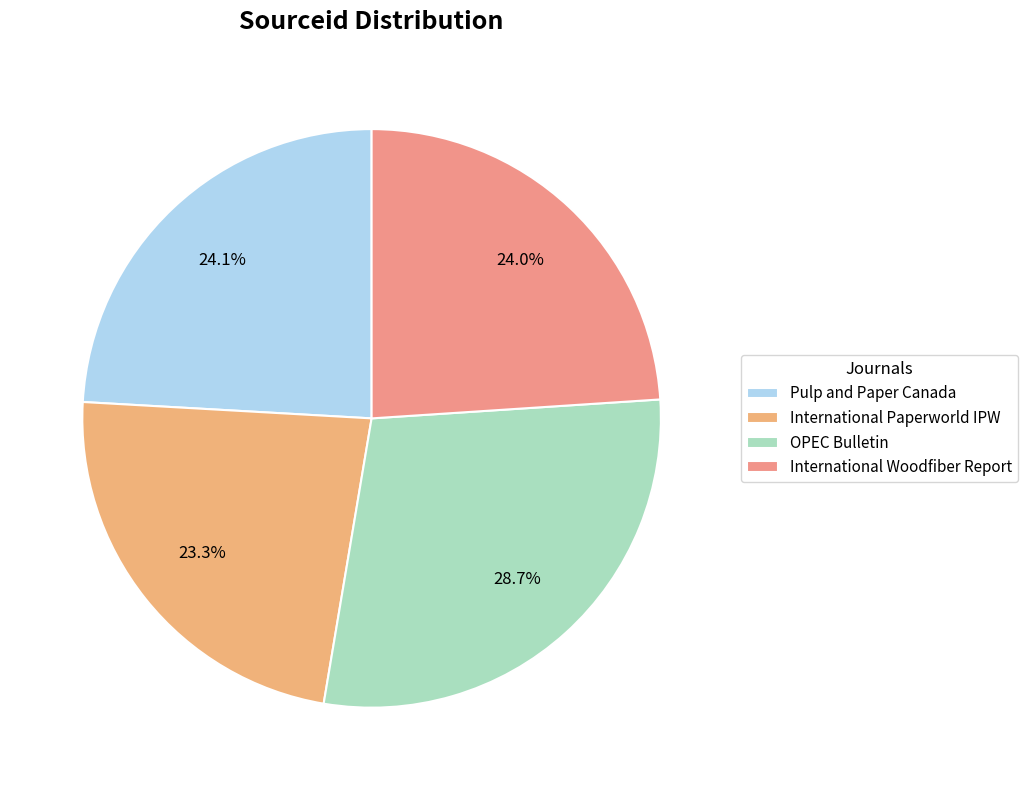

Count the number of slices in the pie.

4